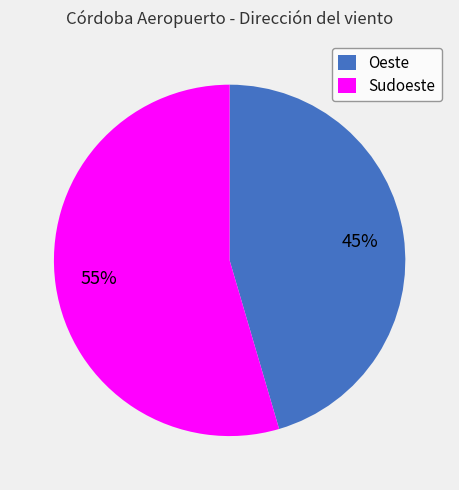

Does Sudoeste represent more than half of the total?

Yes